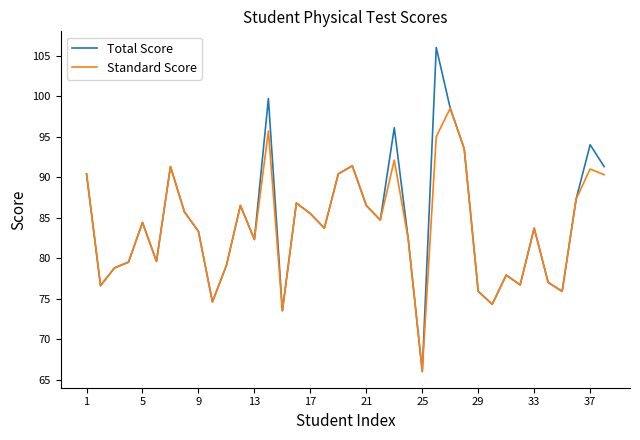

How many lines are shown in the chart?

2